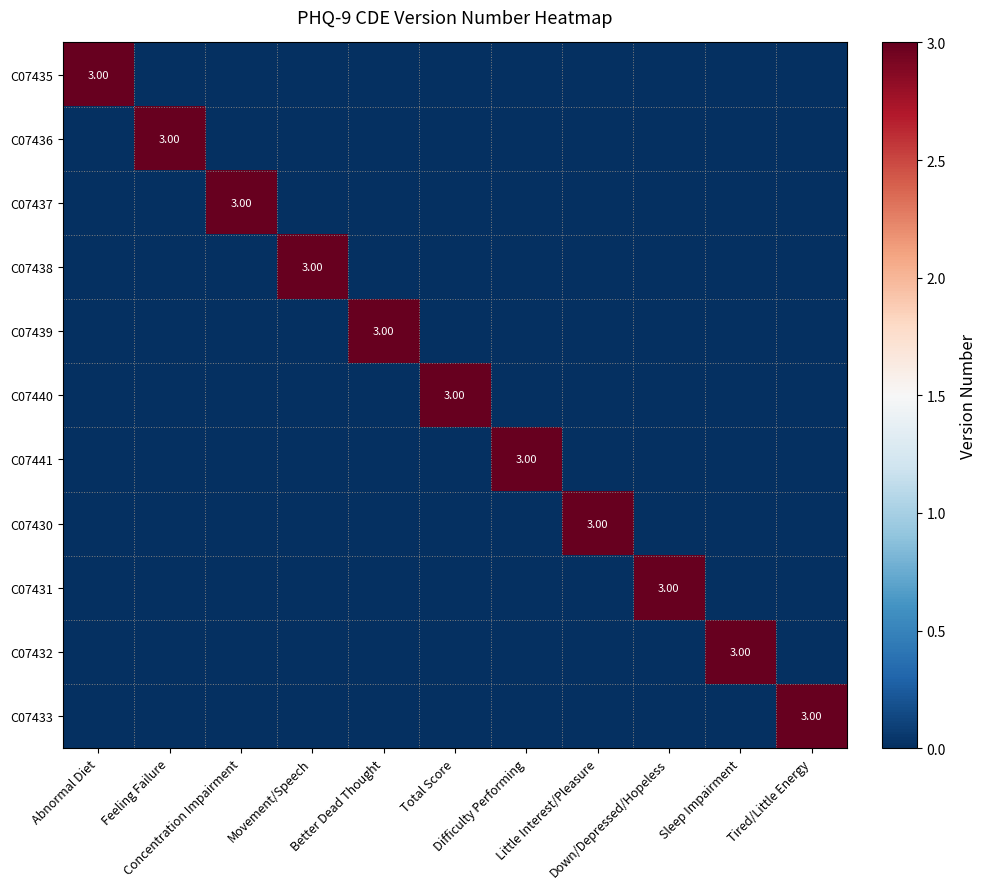

Which has a higher value, Feeling Failure or Tired/Little Energy?

Feeling Failure